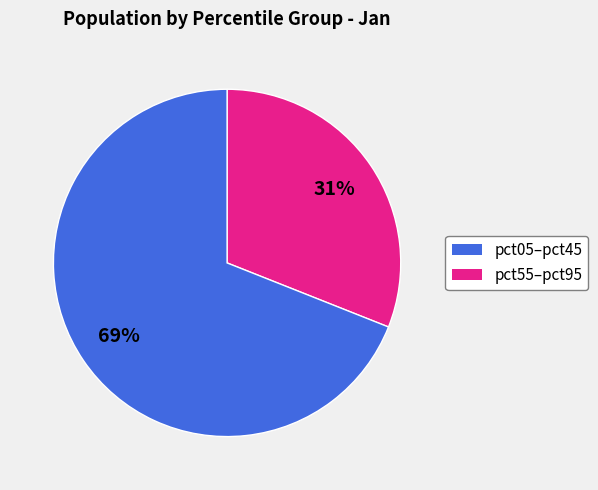

Is there any slice that represents more than half of the pie?

Yes